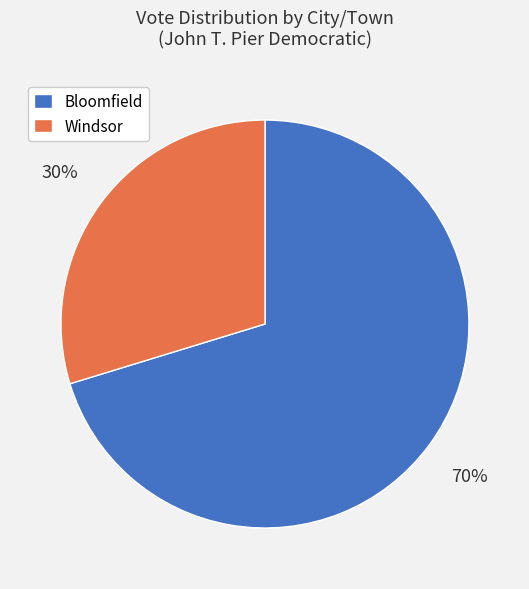

Which category has the biggest portion of the pie?

Bloomfield